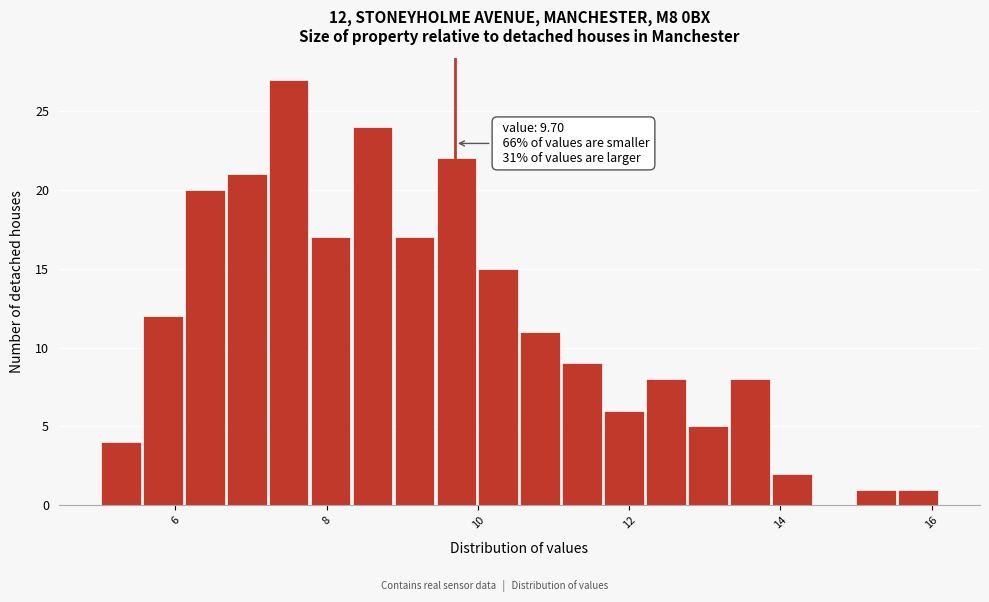

Read against the x-axis, roughly where is the centre of the tallest bar?

7.4